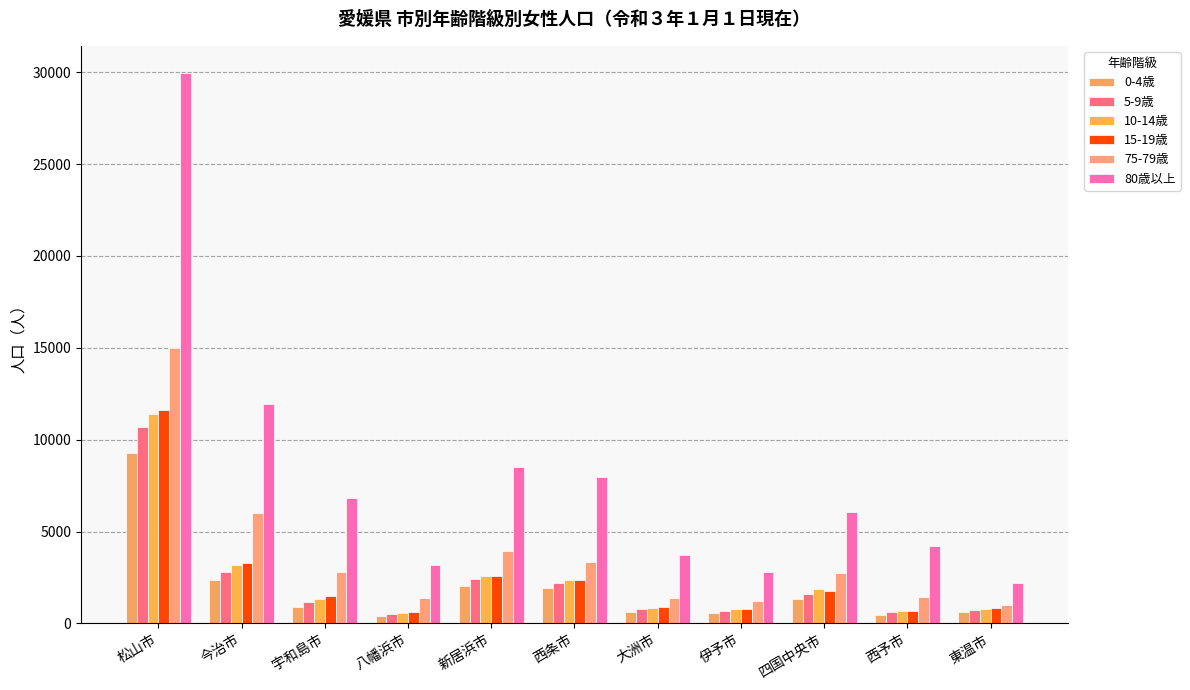

What is the difference between the second highest and second lowest values in the 80歳以上 series?

9134